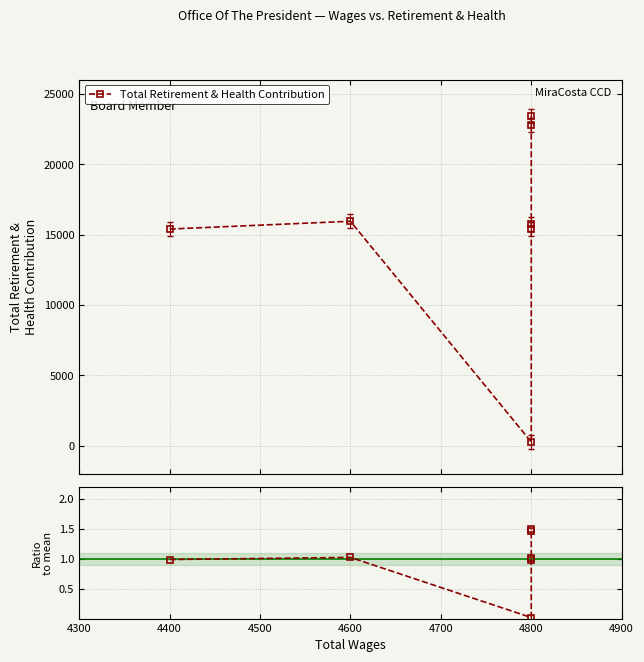

Reading right to left, what are all the values shown in this chart?

Total Retirement & Health Contribution: 23436.0	22779.0	15775.0	15388.0	276.0	15941.0	15388.0
Ratio to mean: 1.5	1.5	1.0	1.0	0.0	1.0	1.0